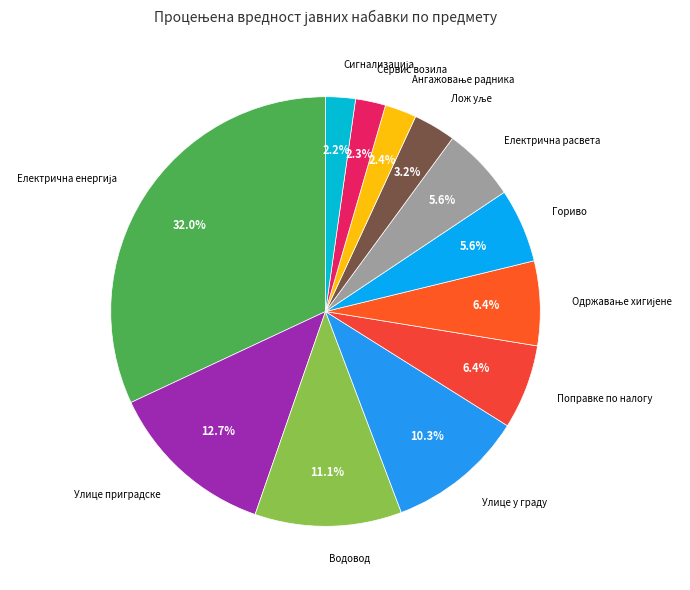

How many slices are in this pie chart?

12